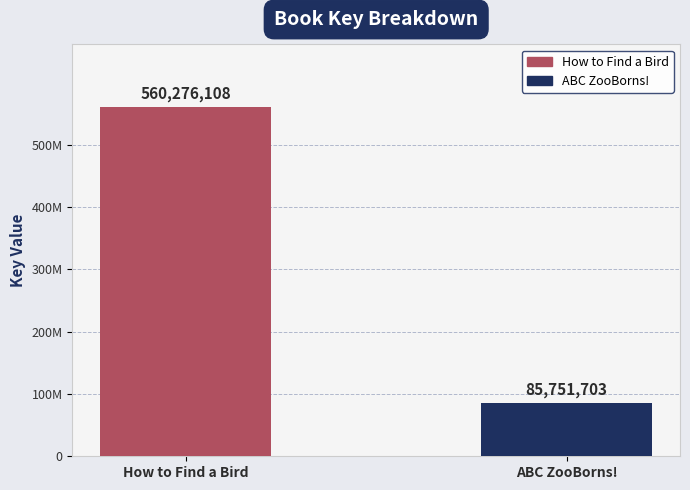

Rank the categories by value from lowest to highest.

ABC ZooBorns!, How to Find a Bird